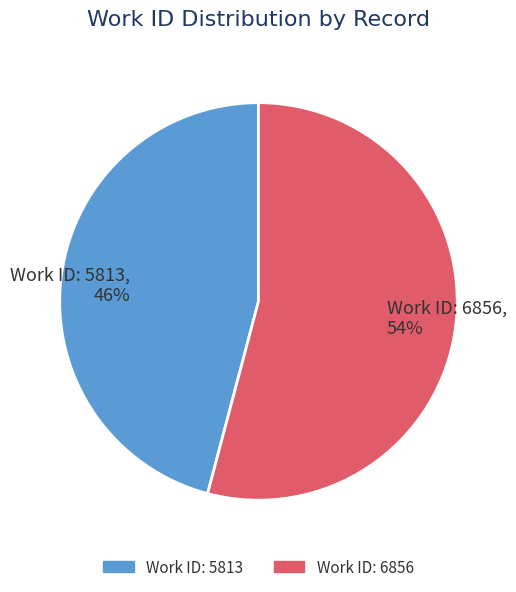

To the nearest percent, what is the average slice percentage?

50%